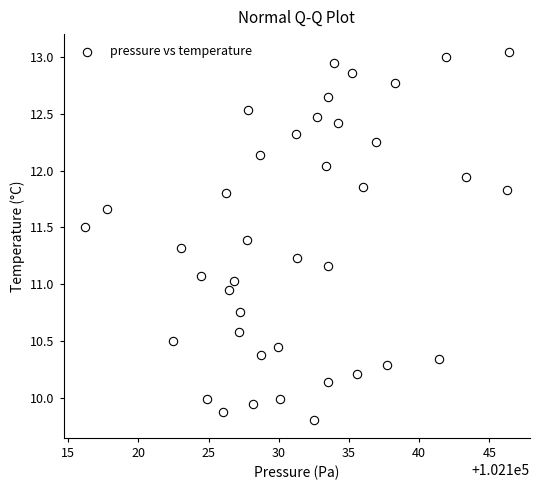

What is the range of Y values (max minus min)?

3.2